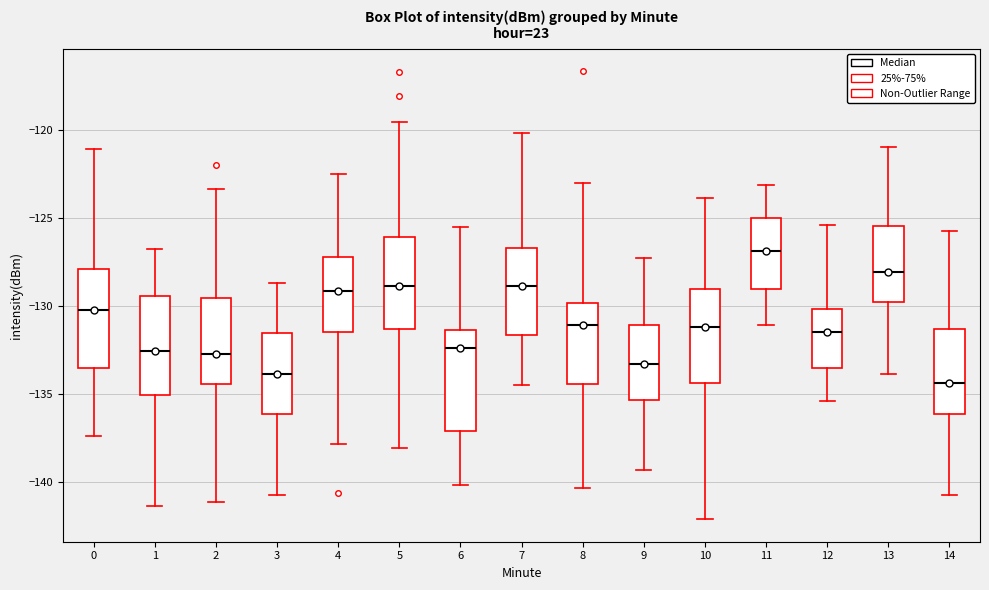

Which box has the lowest median line?

14